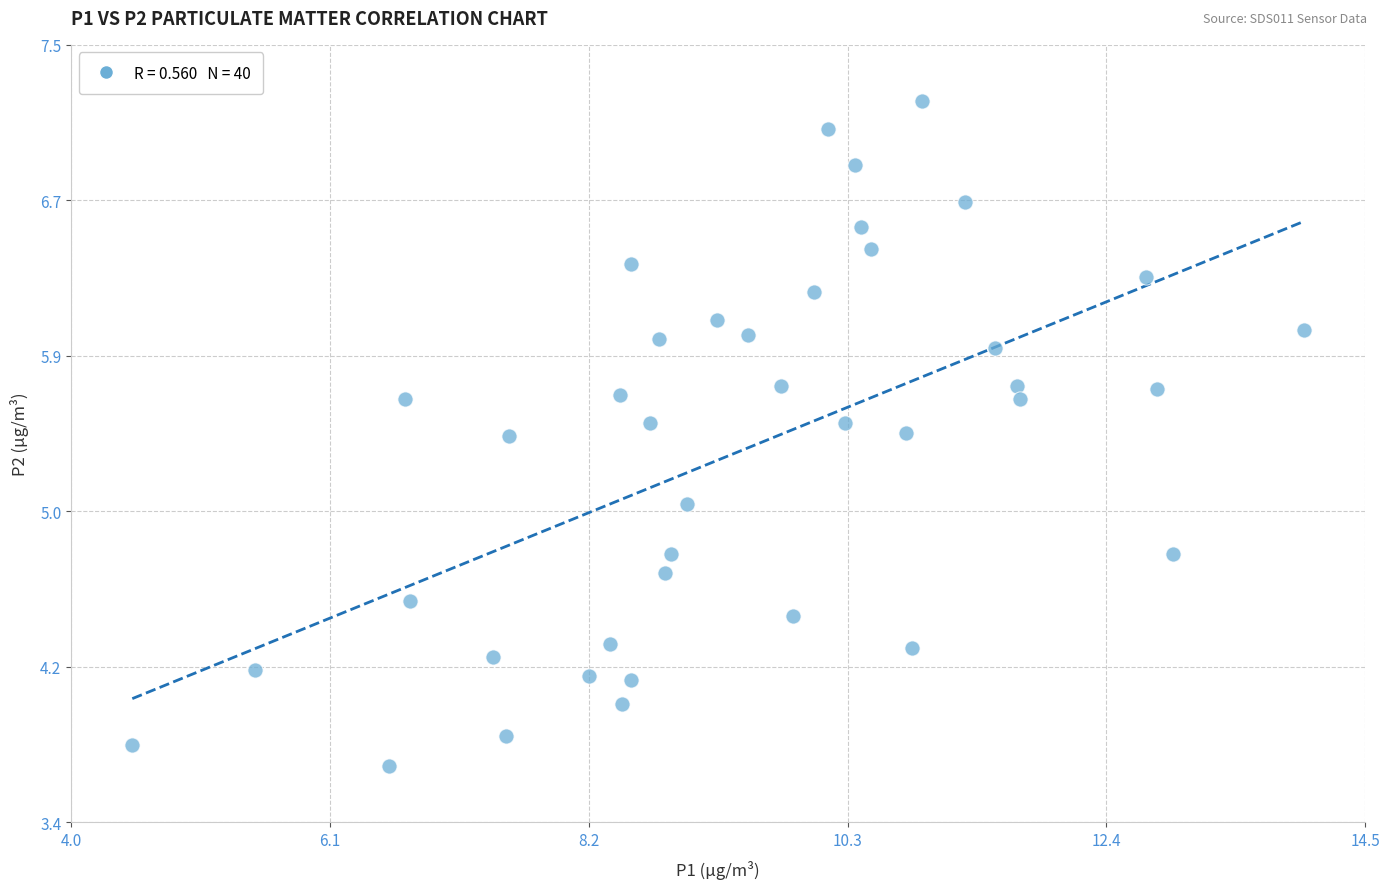

What is the range of X values (max minus min)?

9.6